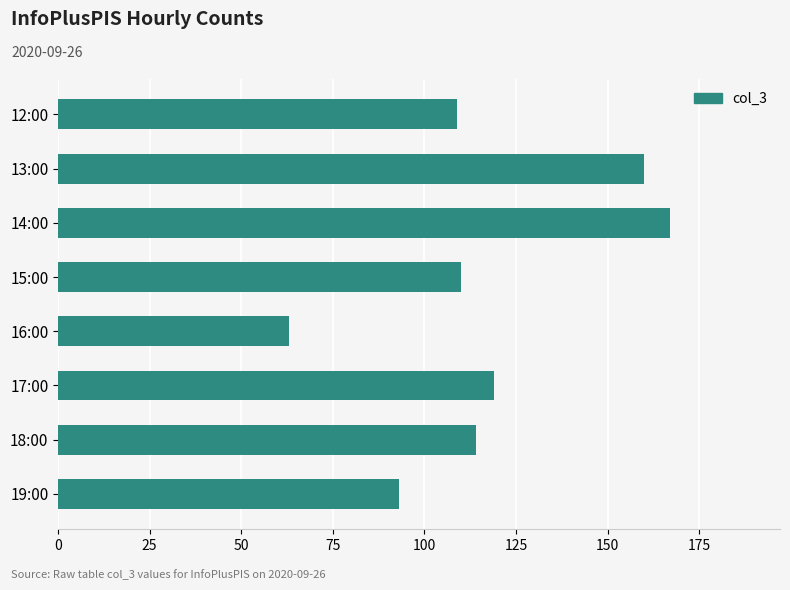

Is it true that the value at 12:00 is 109?

True